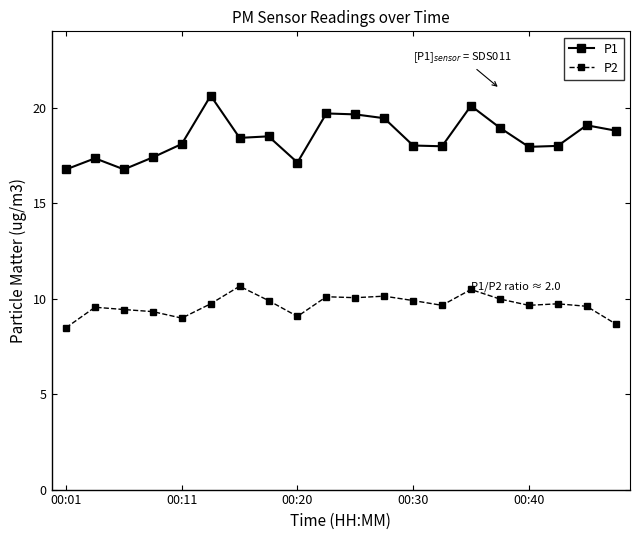

Which series has the largest total across all categories?

P1